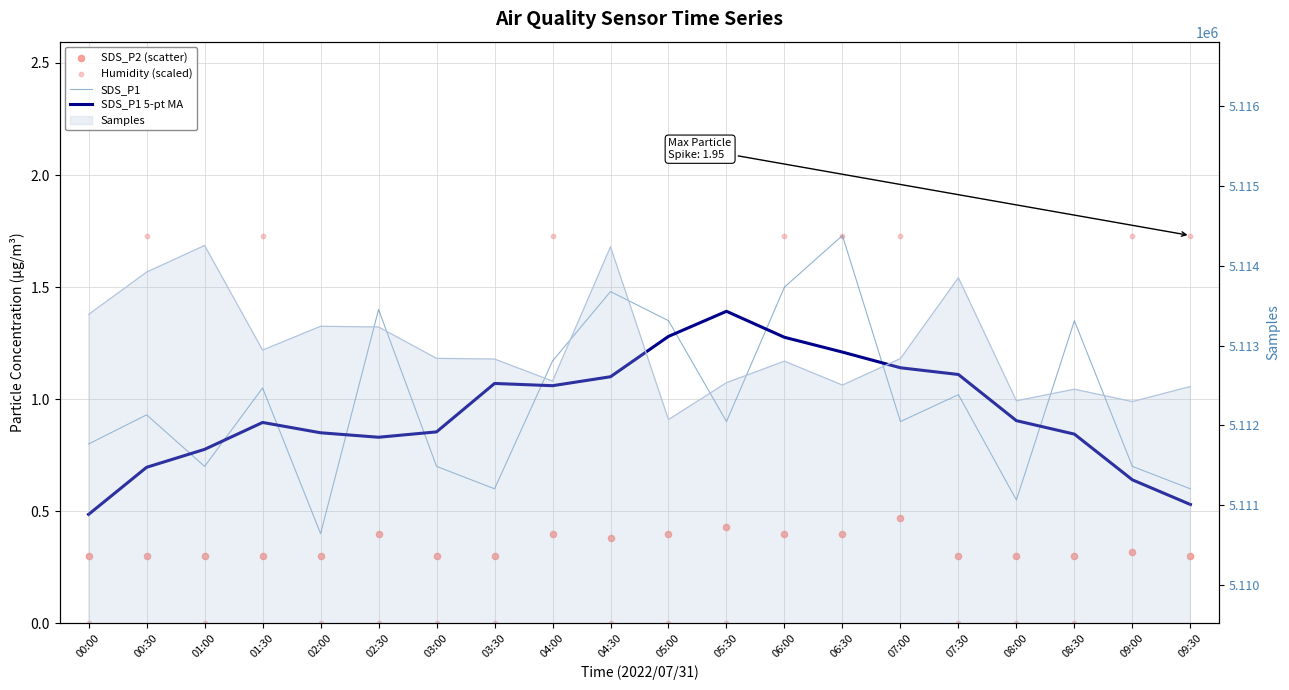

At which category is the sum across all series the highest?

06:30